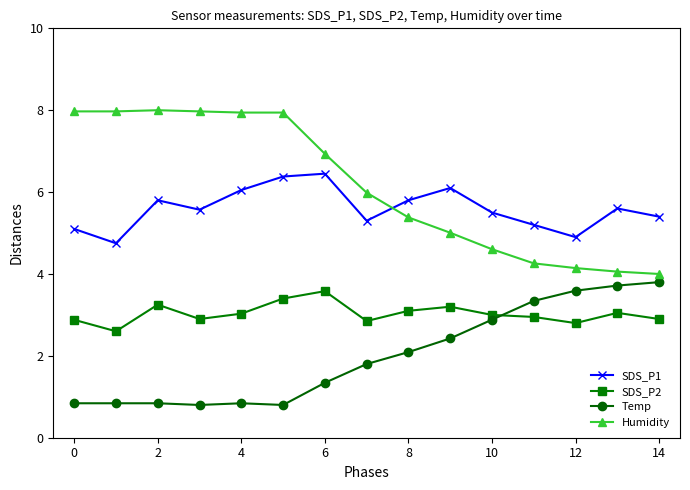

True or false: SDS_P1 and SDS_P2 intersect in this chart.

False